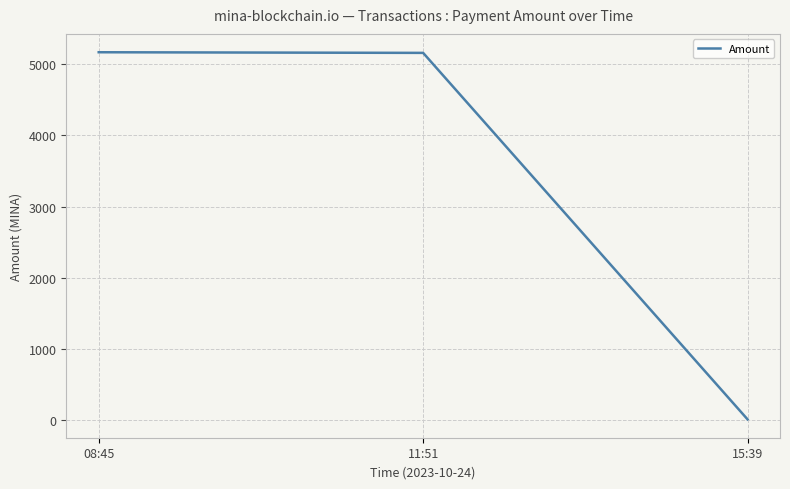

Is it true that the value at 11:51 is 5160.0?

True